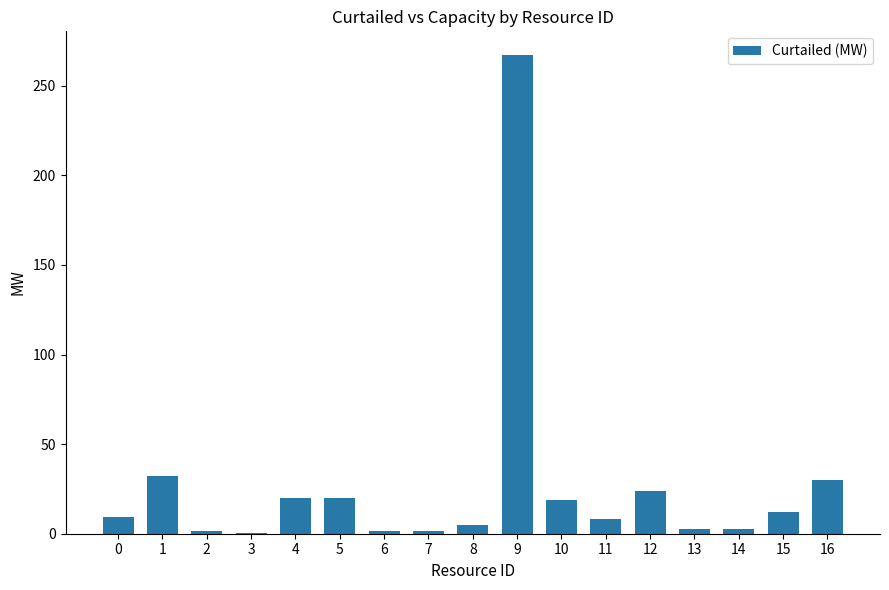

What is the ratio of the value at 14 to the value at 1?

0.1